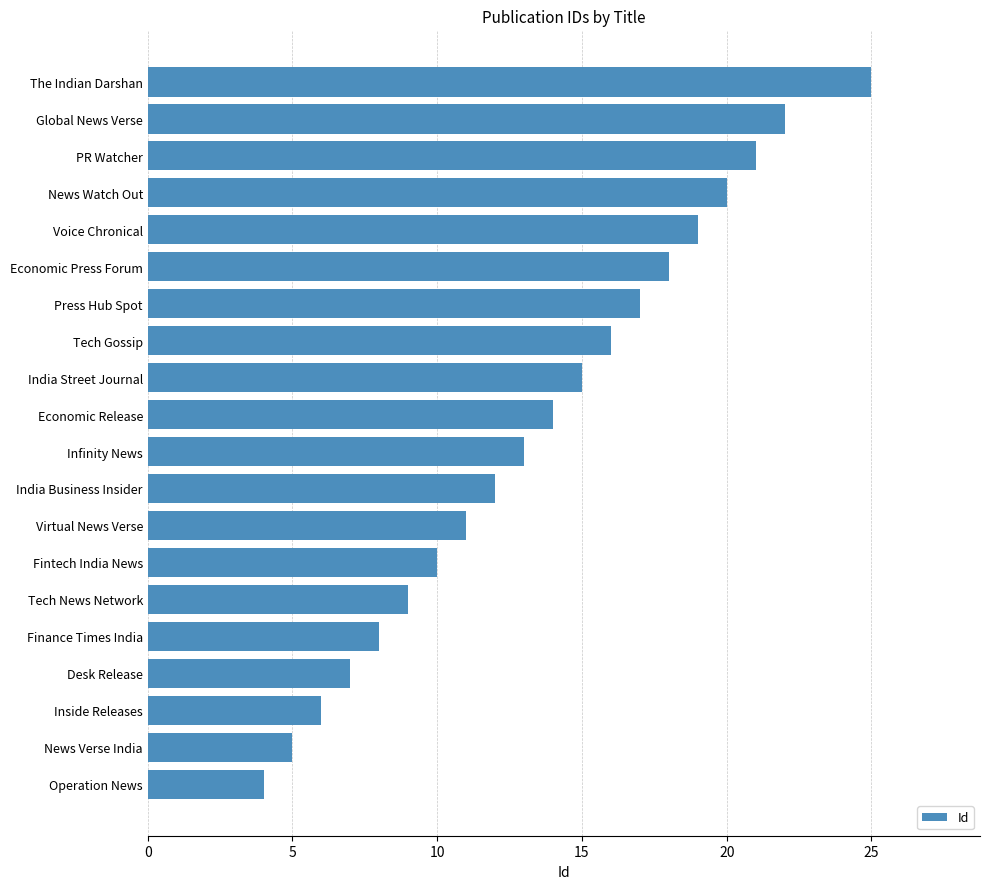

What is the greatest value displayed?

25